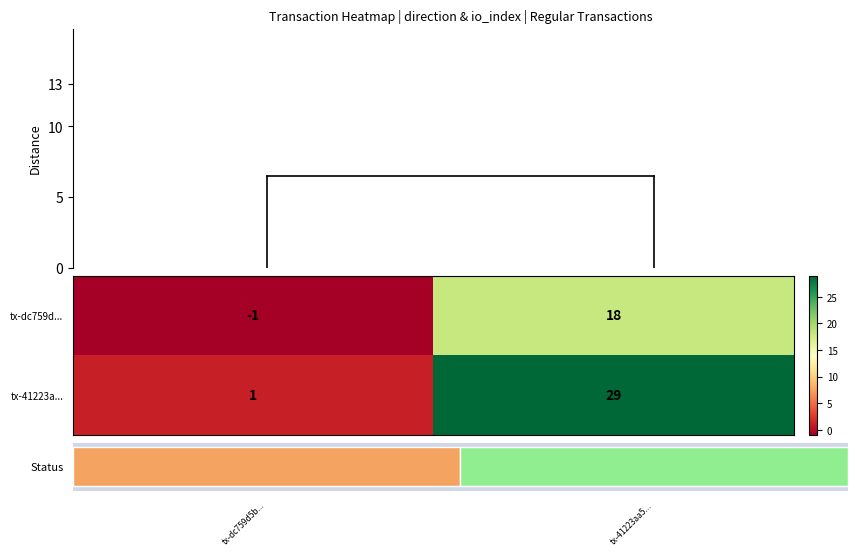

The value of tx-dc759d... at io_index is 18. True or false?

True